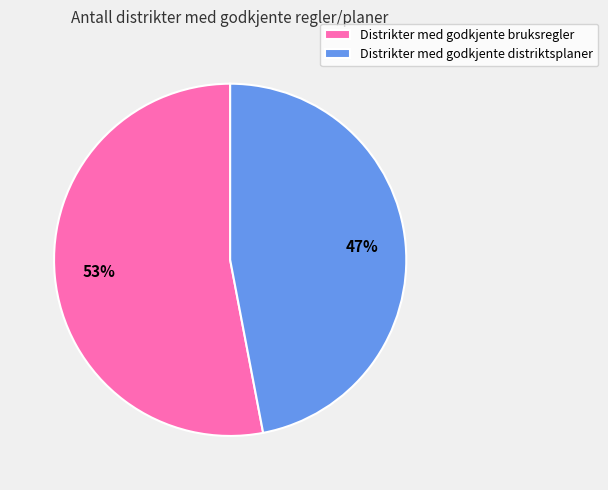

To the nearest percent, what portion does Distrikter med godkjente distriktsplaner represent?

47%